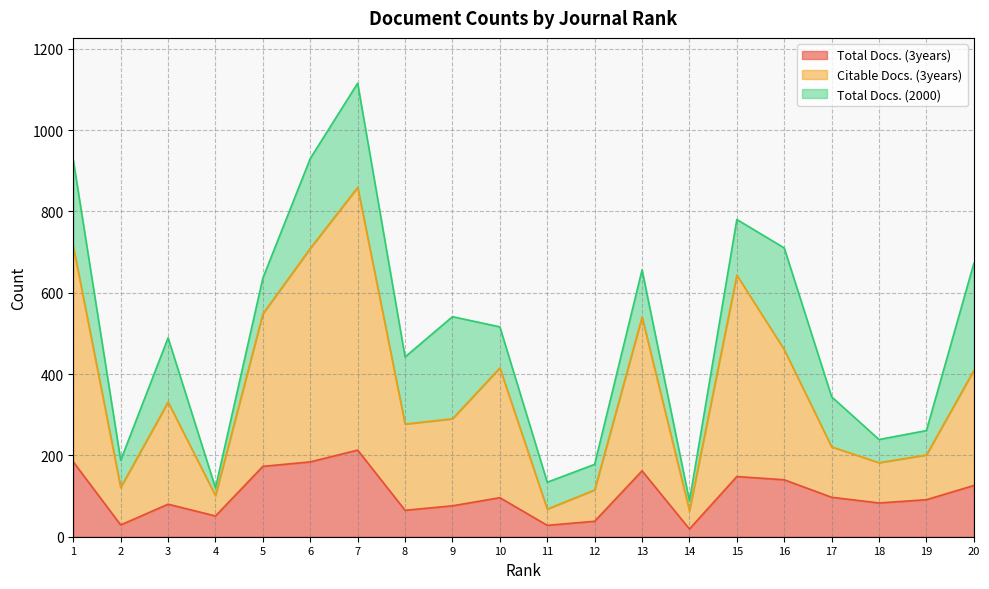

Which series has the widest spread of values?

Citable Docs. (3years)